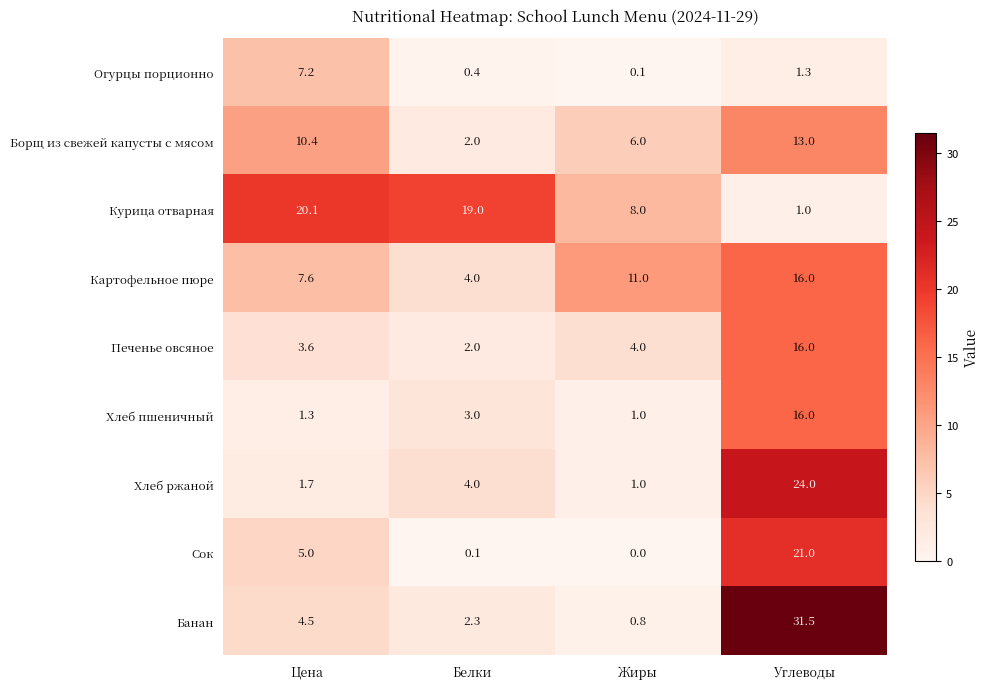

Rank the categories by Хлеб пшеничный value from highest to lowest.

Углеводы, Белки, Цена, Жиры